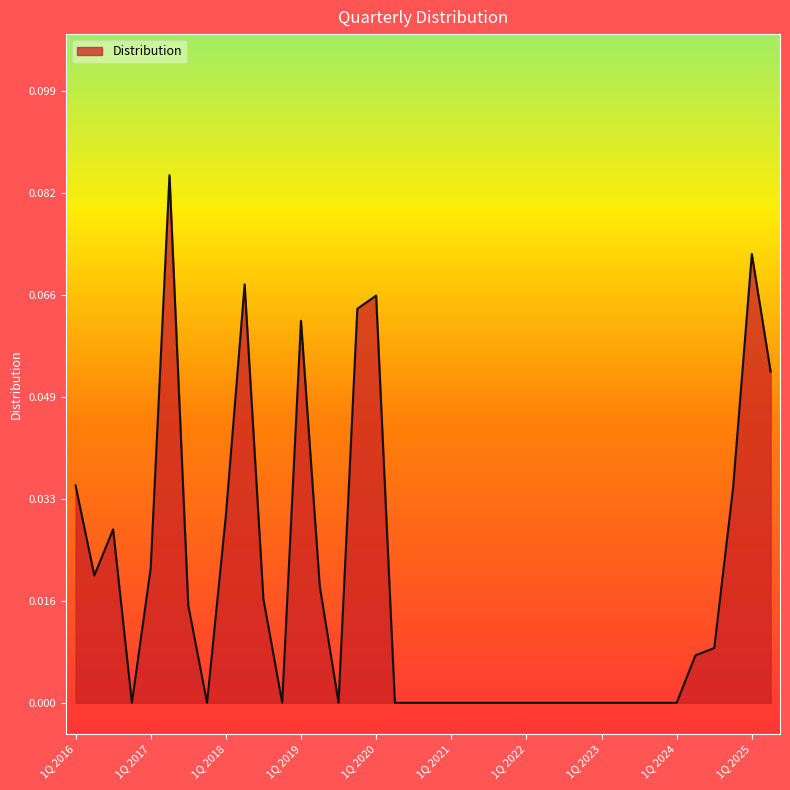

How many points are higher than both their immediate neighbors (excluding endpoints)?

6